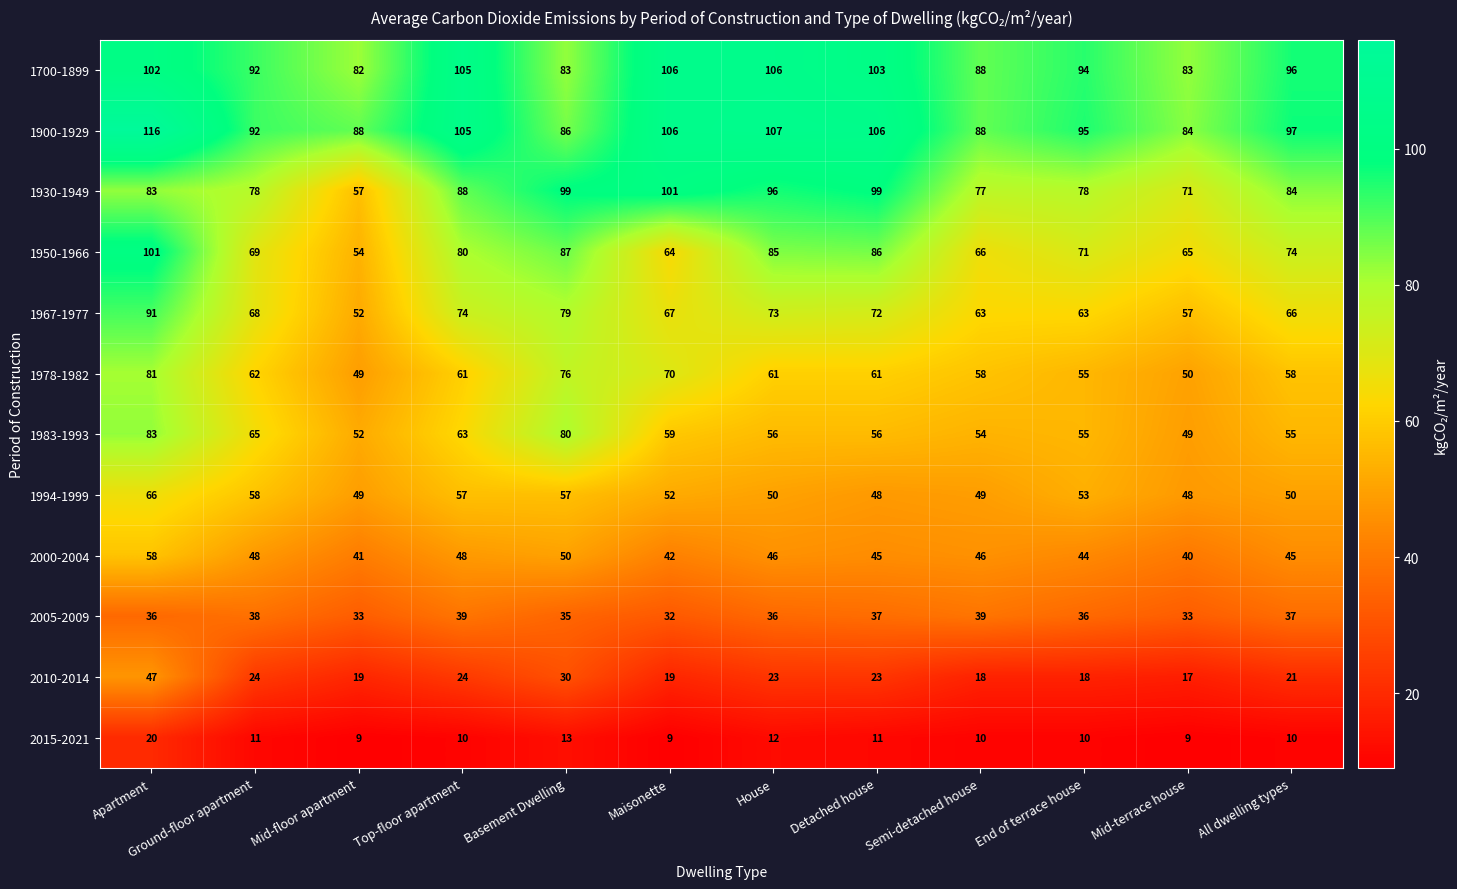

Which series has the largest range (max minus min)?

1950-1966